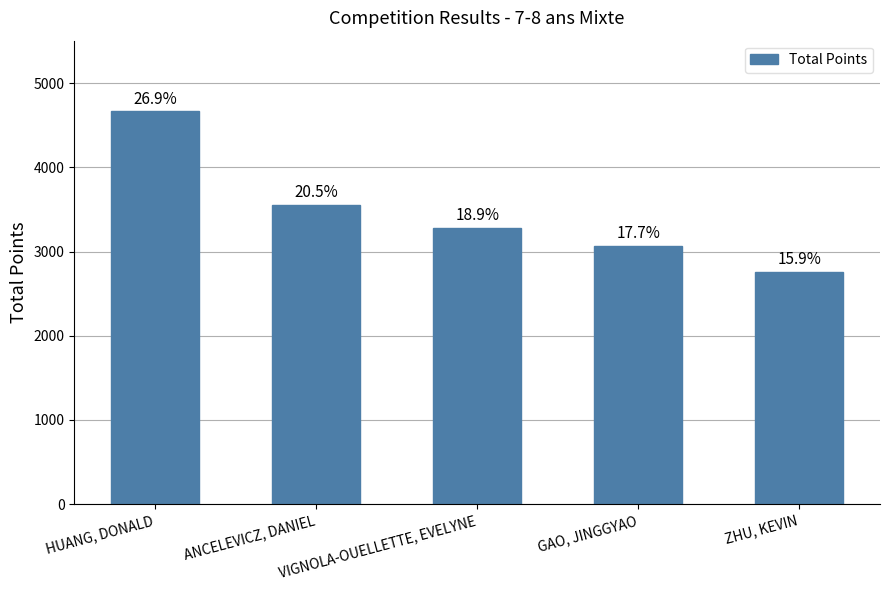

Rank the categories by value from lowest to highest.

ZHU, KEVIN, GAO, JINGGYAO, VIGNOLA-OUELLETTE, EVELYNE, ANCELEVICZ, DANIEL, HUANG, DONALD